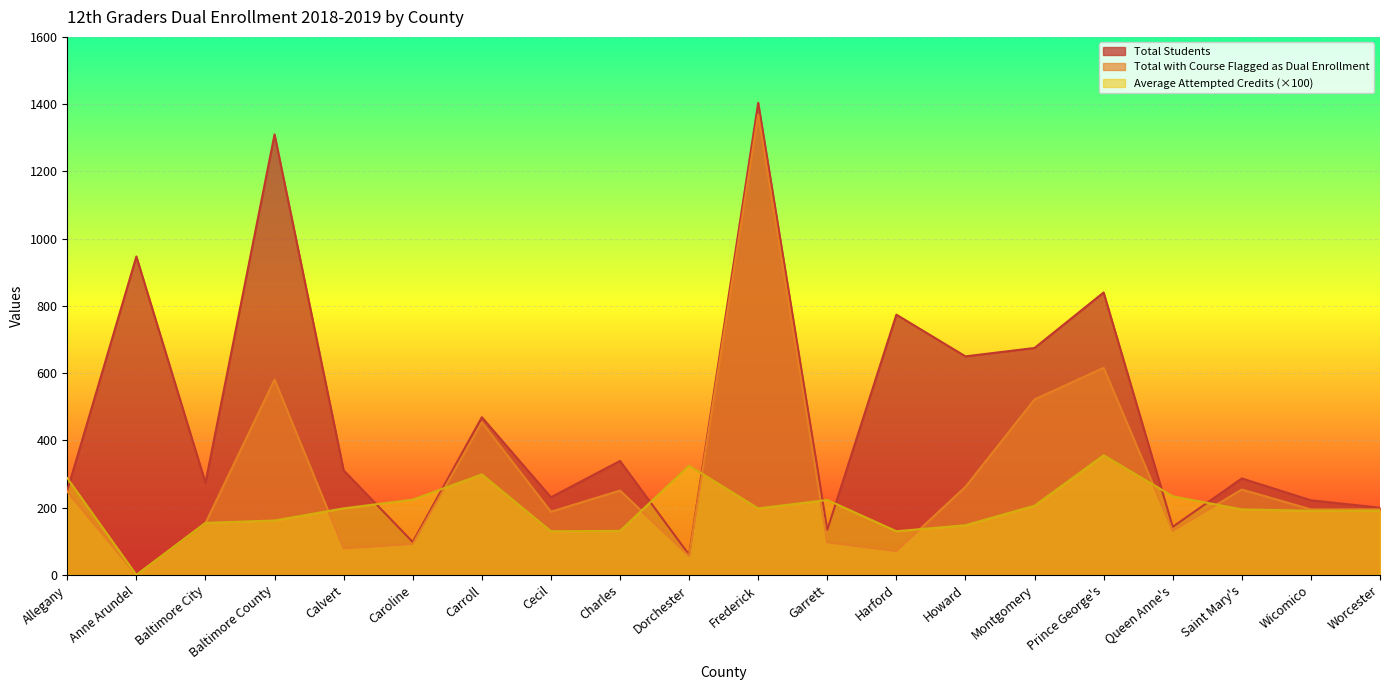

What is the sum of the Average Attempted Credits values at Harford and Queen Anne's?

364.0